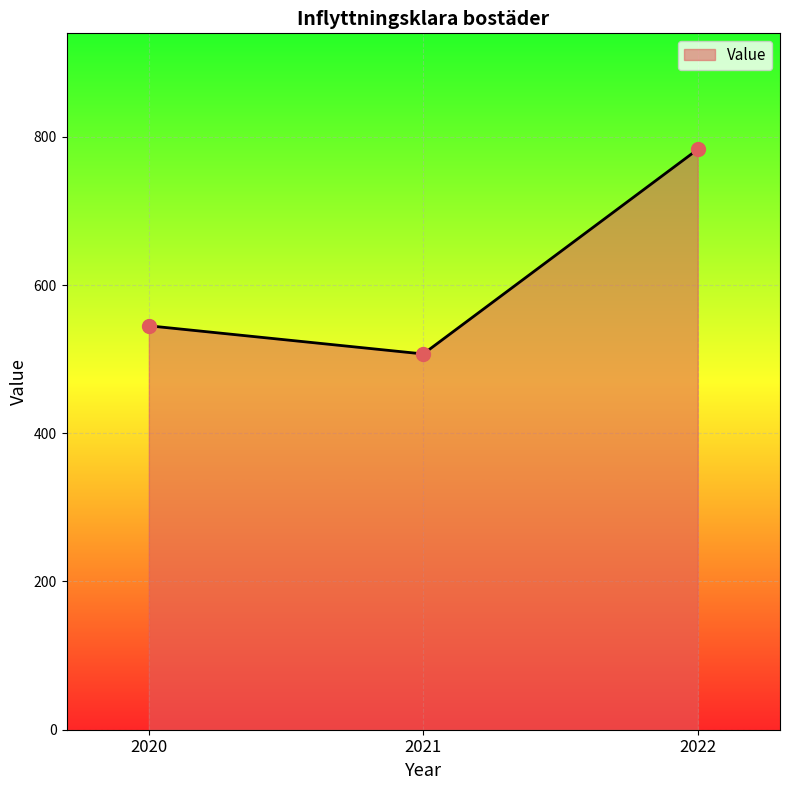

Which has a higher value, 2020 or 2021?

2020